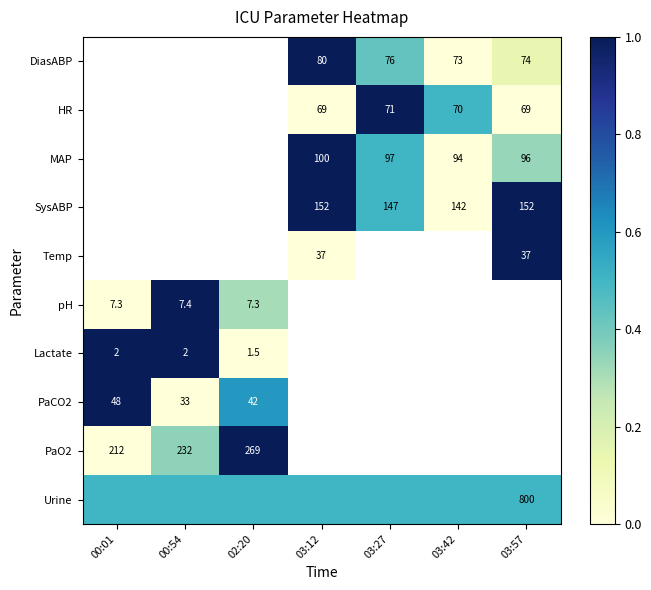

True or false: PaO2 has a value of 0.1 at 00:54.

False